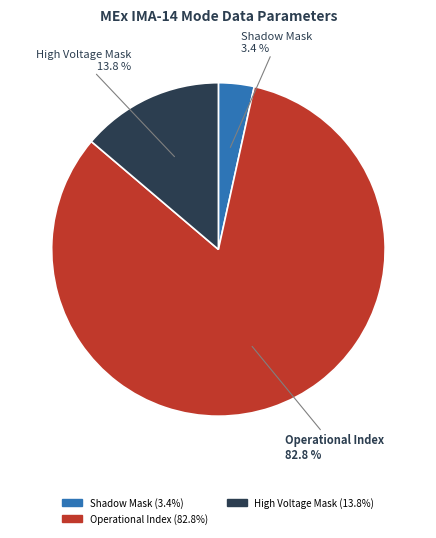

Between Operational Index and Shadow Mask, which is larger?

Operational Index